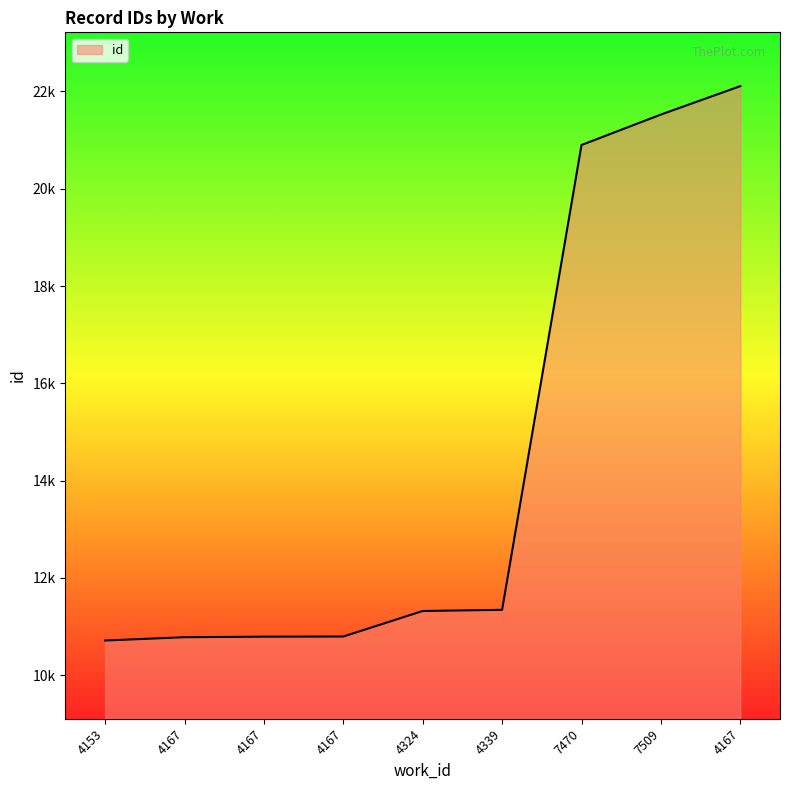

What is the smallest value displayed?

10715